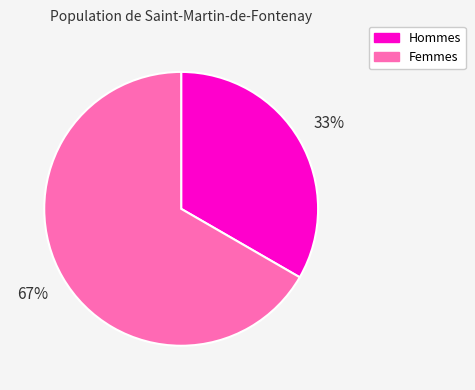

Is it true that Femmes is 67% of the pie?

True